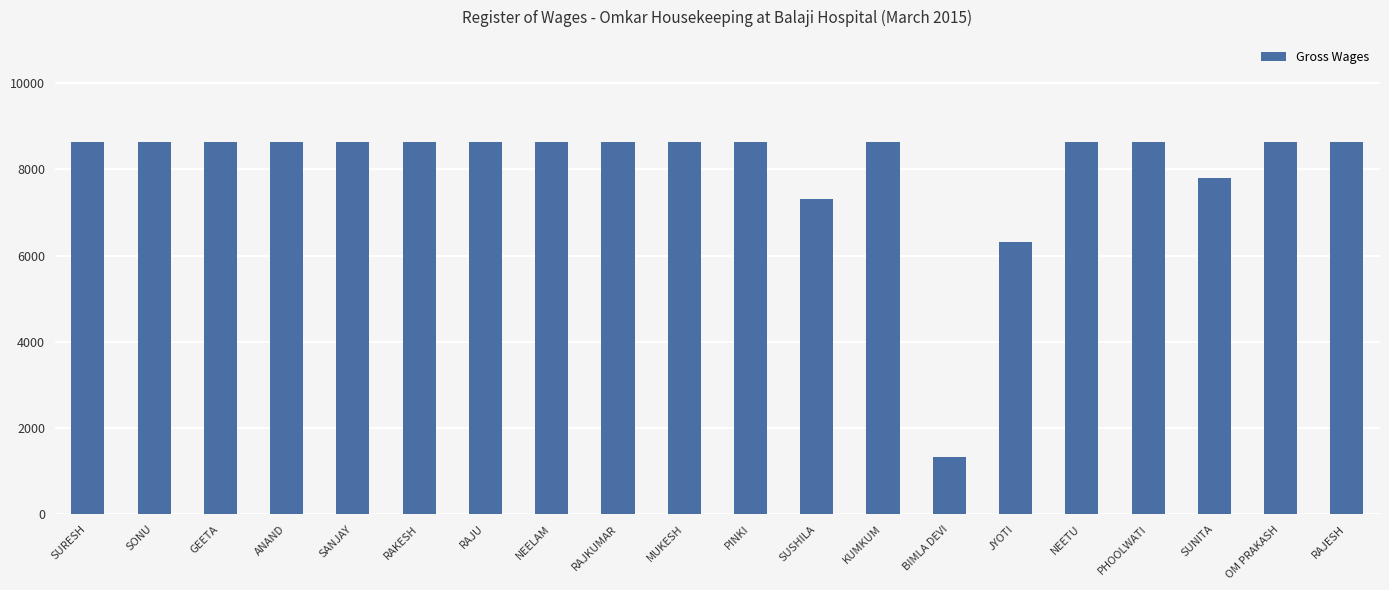

Reading right to left, what are all the values shown in this chart?

8632	8632	7802	8632	8632	6308	1328	8632	7304	8632	8632	8632	8632	8632	8632	8632	8632	8632	8632	8632